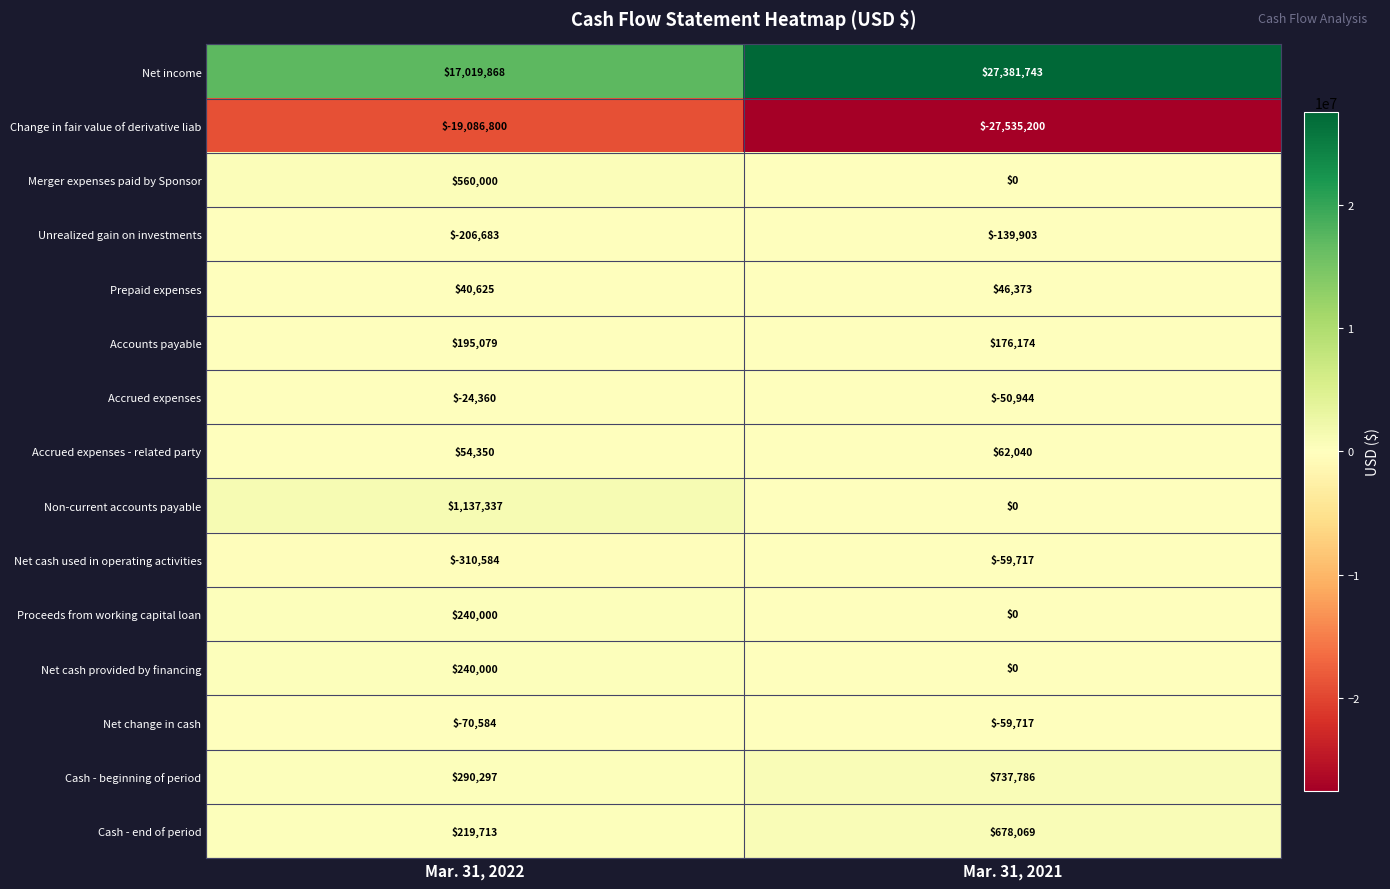

Which category has the highest value across all series?

Mar. 31, 2021